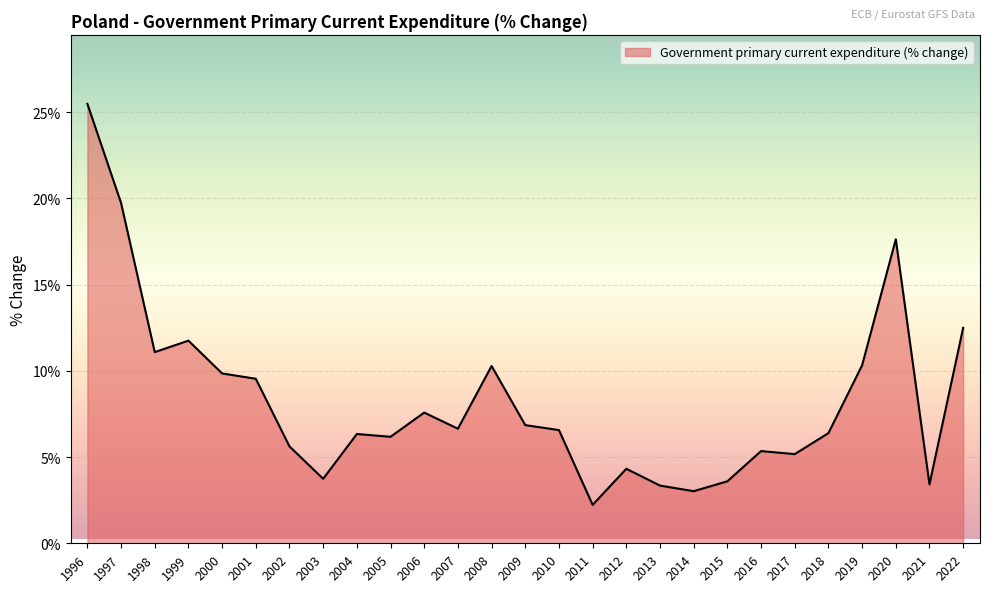

How many values are below 6?

10